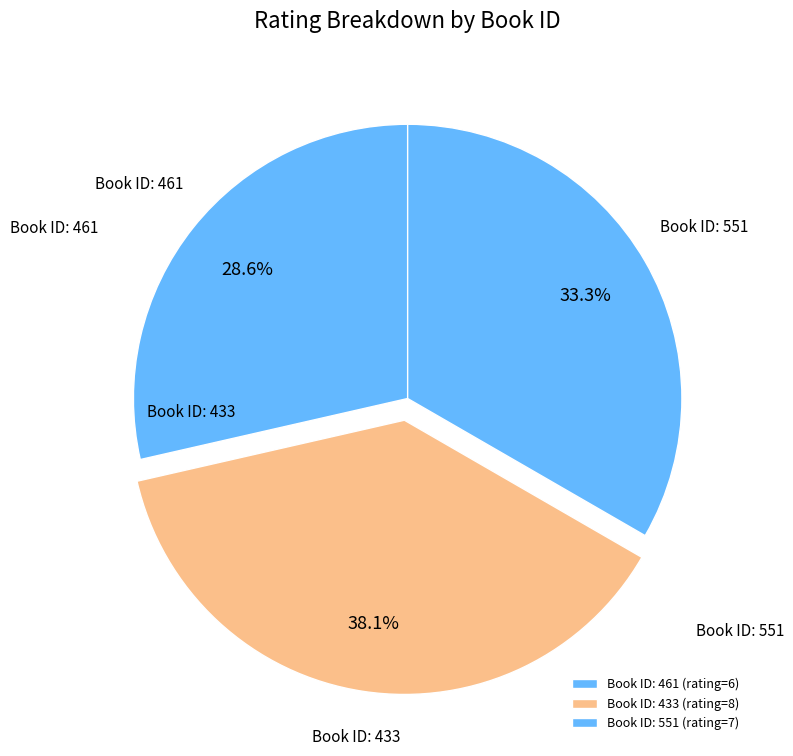

Rank the categories by value from highest to lowest.

Book ID: 433 (rating=8), Book ID: 551 (rating=7), Book ID: 461 (rating=6)